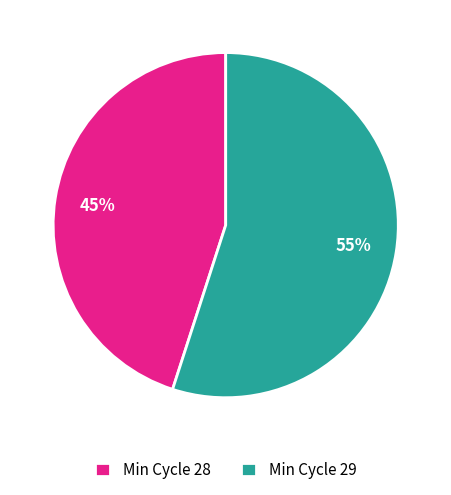

Is there a majority slice in this chart?

Yes